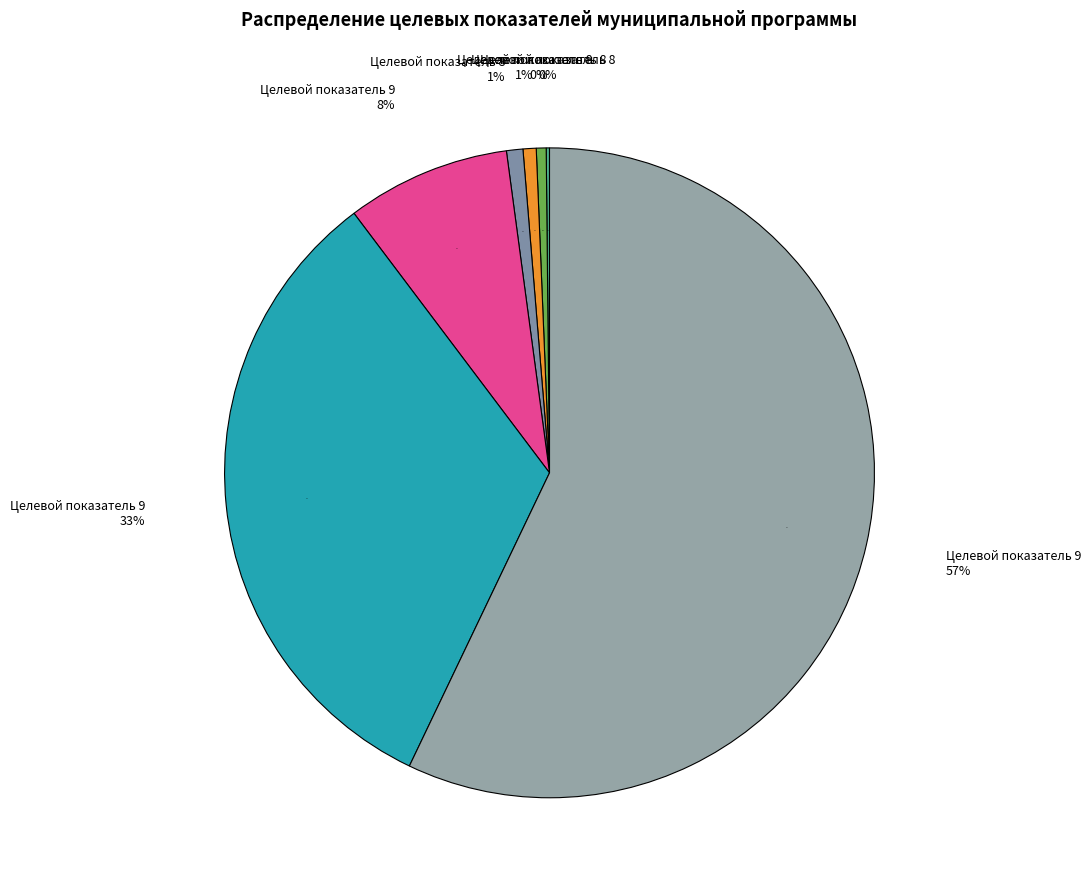

How many slices are in this pie chart?

7